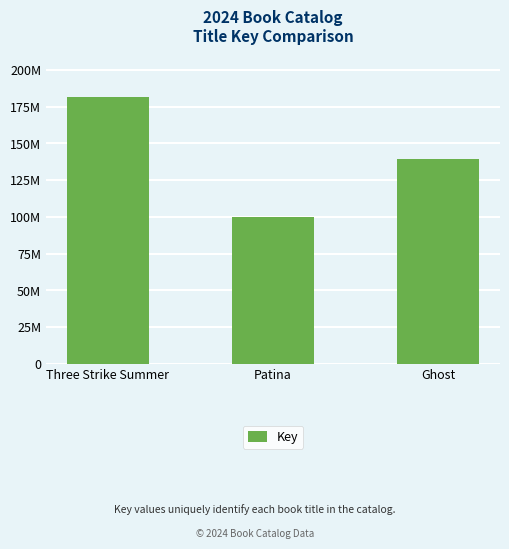

Are the bars horizontal?

No